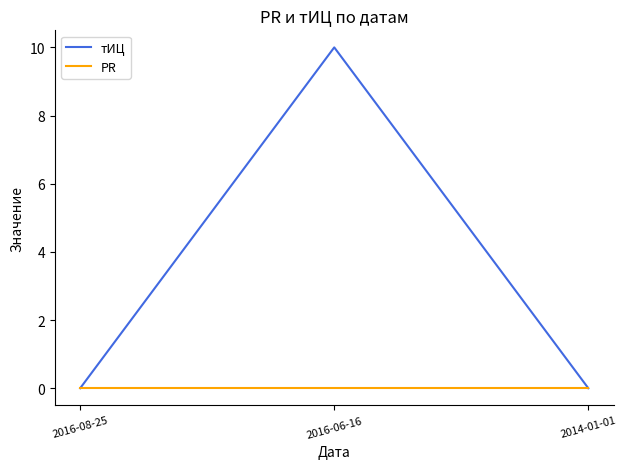

At which category does the chart reach its peak across all series?

2016-06-16